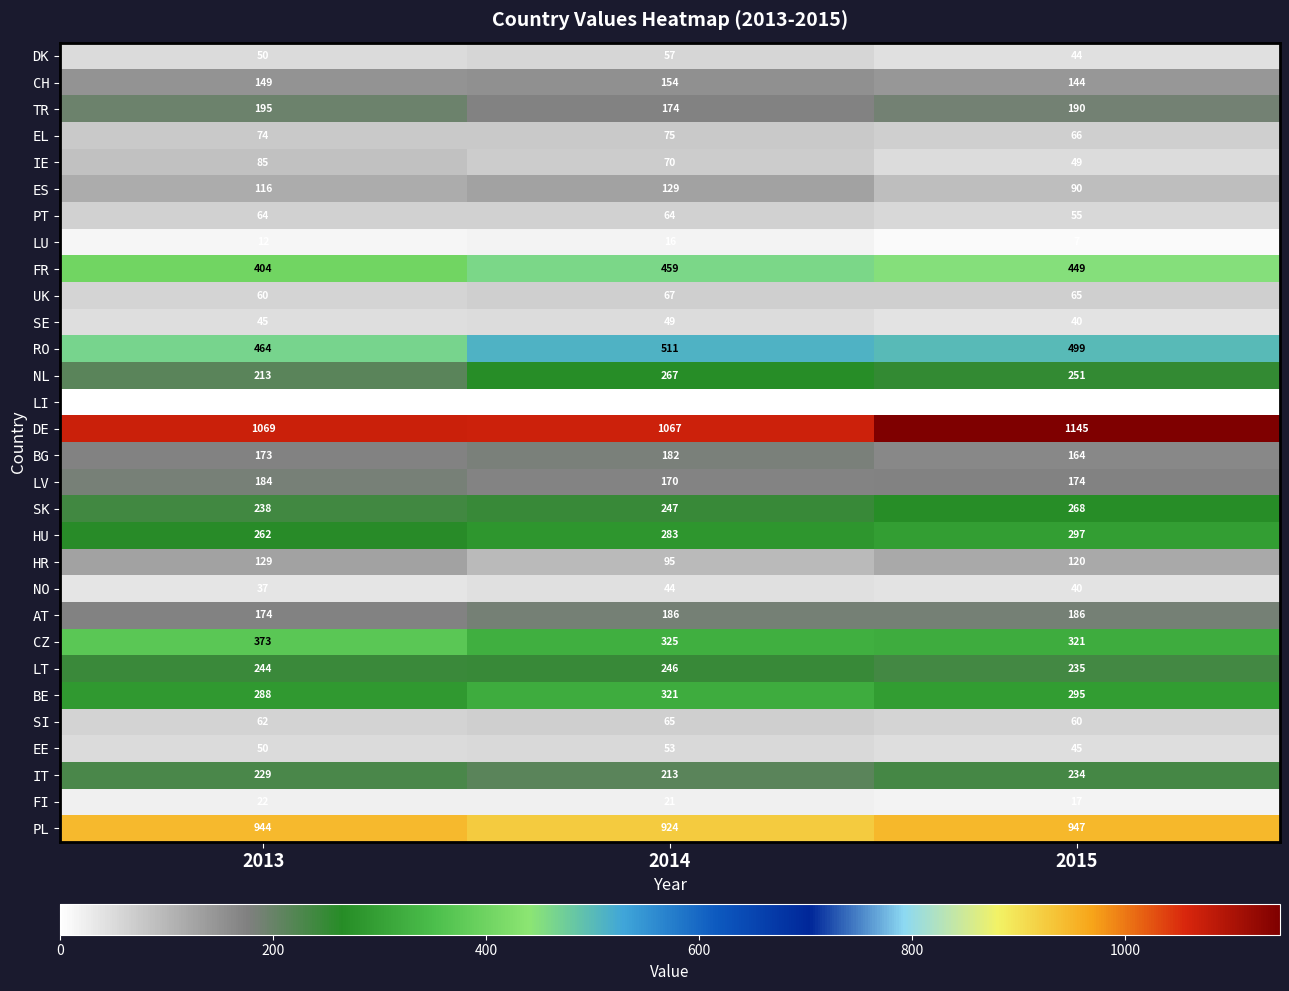

The value of SI at 2014 is 90. True or false?

False